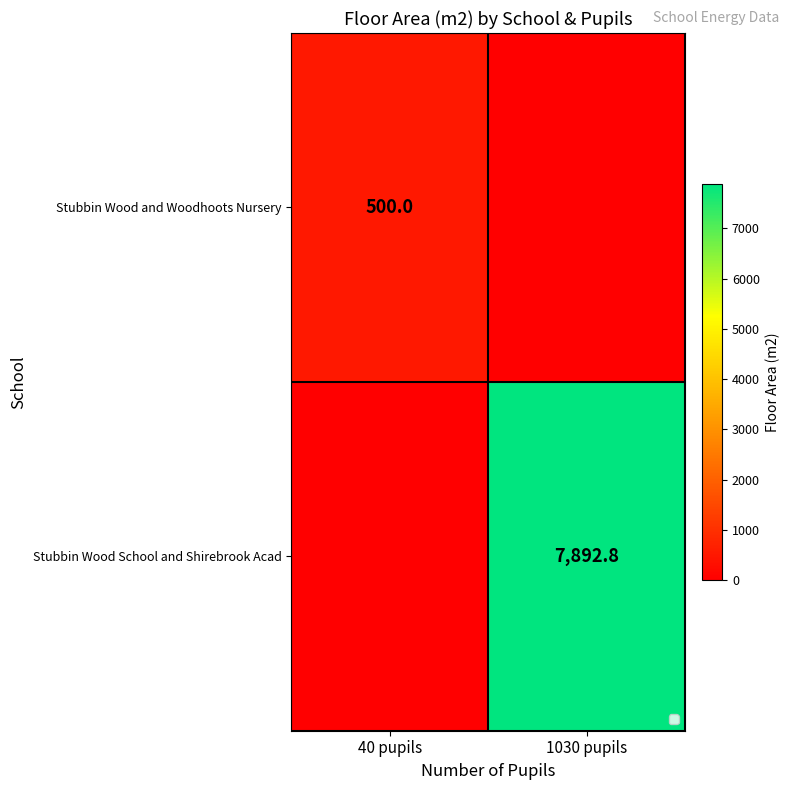

Is the value of Stubbin Wood School and Shirebrook Acad at 1030 pupils greater than the value of Stubbin Wood and Woodhoots Nursery at 40 pupils?

Yes